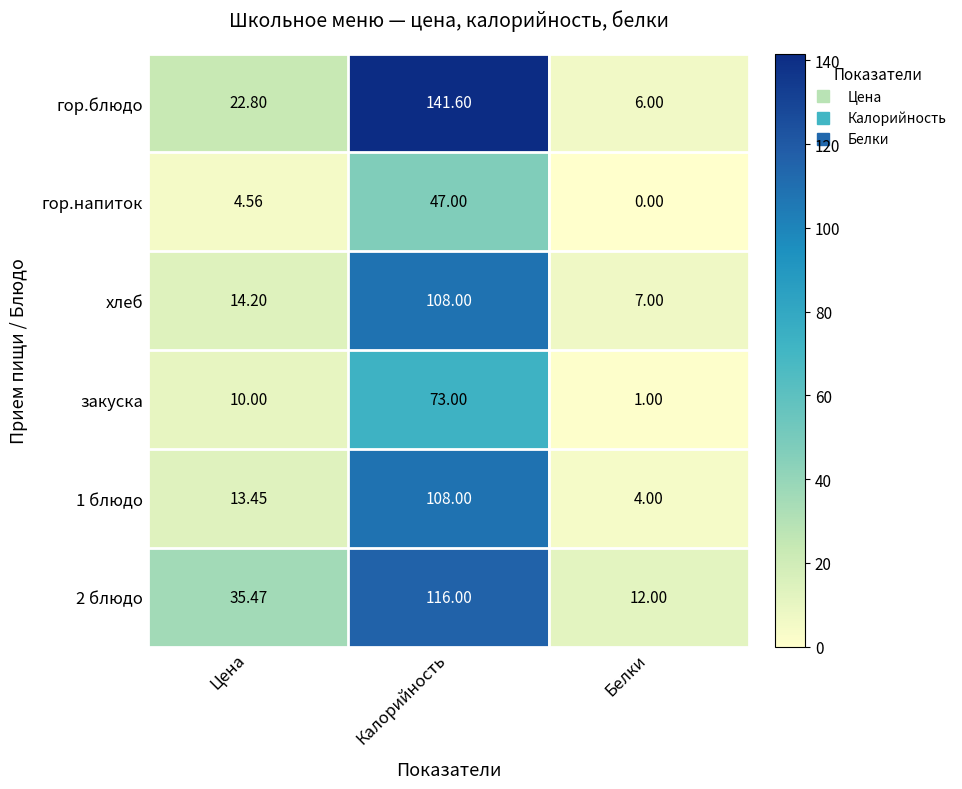

At which category is the sum across all series the highest?

Калорийность